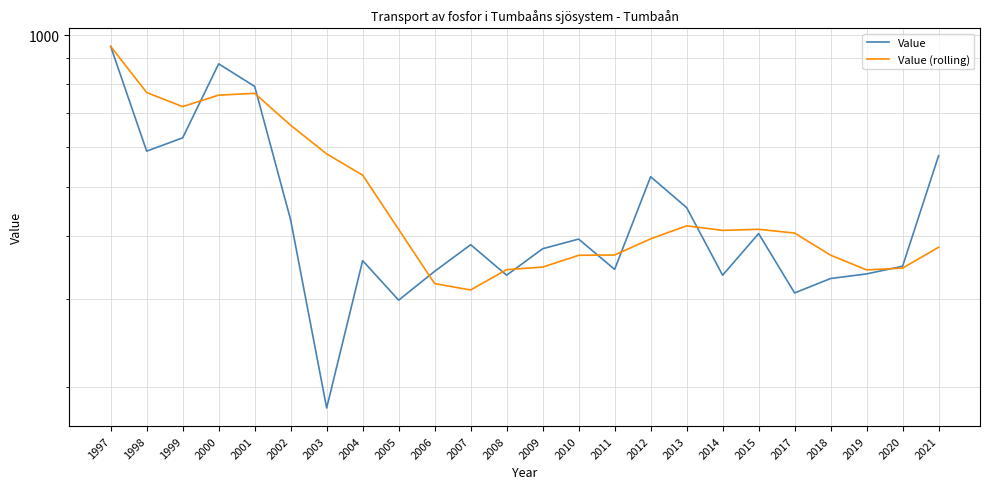

True or false: Value (rolling) has more than 2 points higher than both neighbors.

True